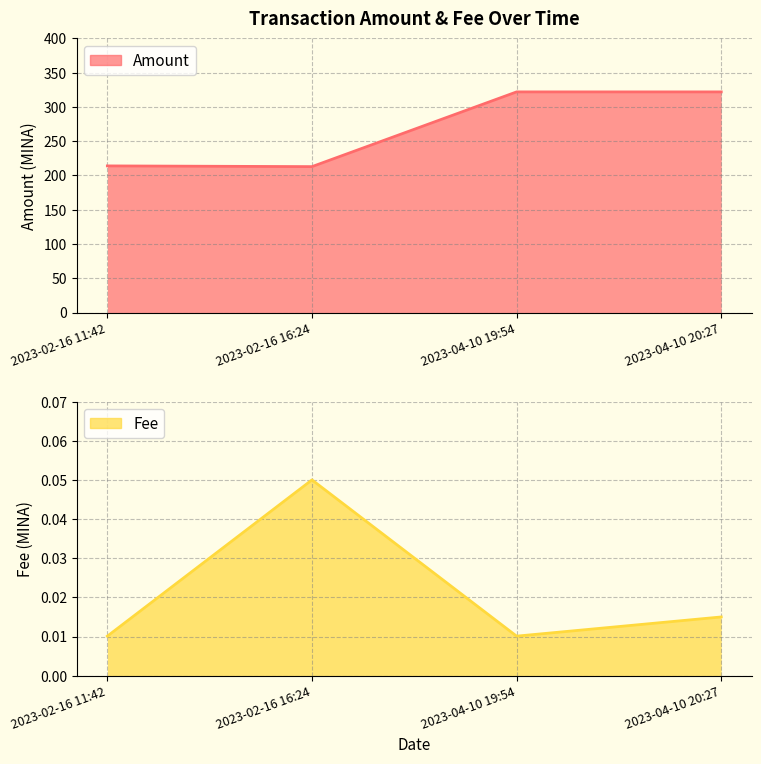

How many data points does each series have?

4